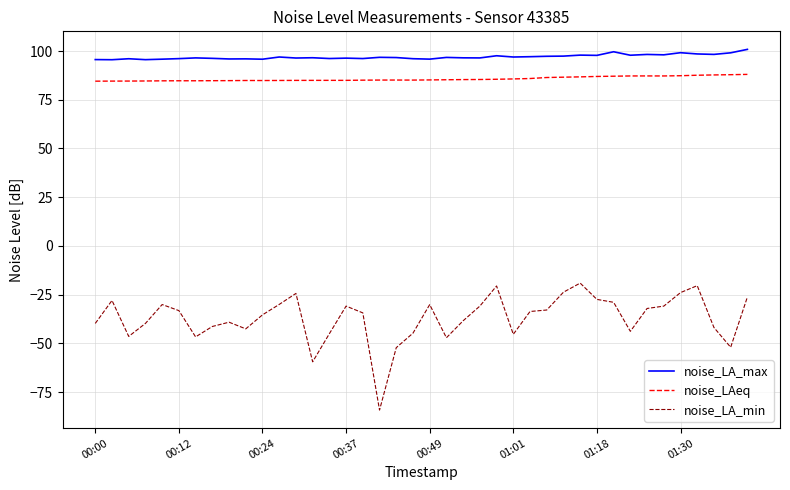

Which series has the largest range (max minus min)?

noise_LA_min